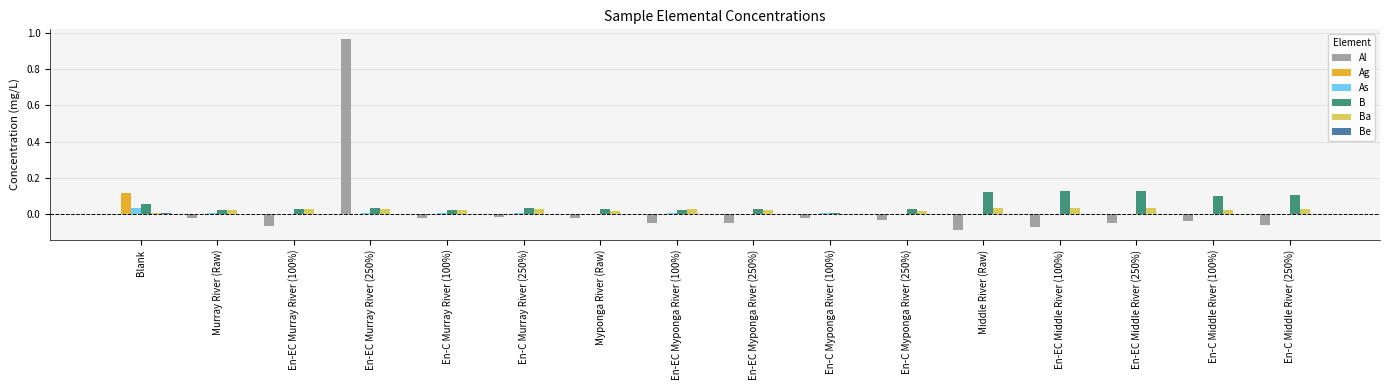

True or false: B has a value of 0.0 at En-C Myponga River (100%).

True